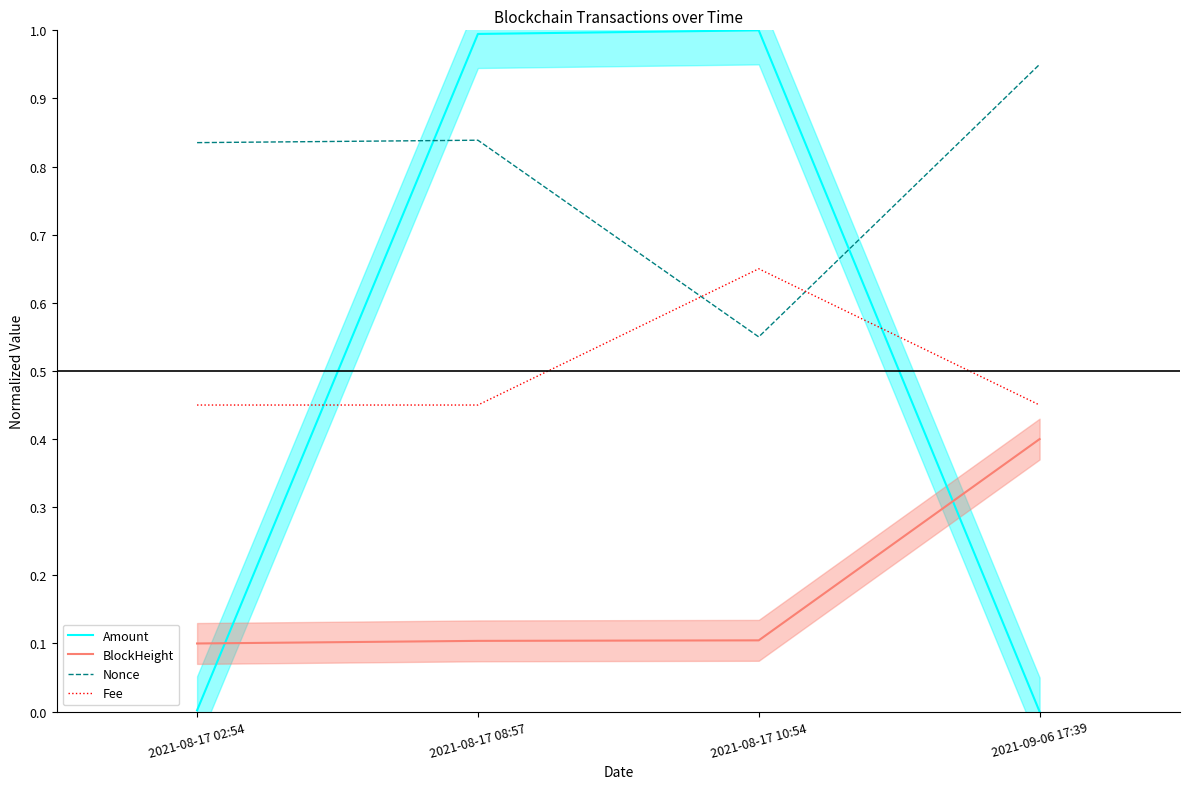

Reading left to right, extract all data points from this chart.

Amount: 2021-08-17 02:54=0.0	2021-08-17 08:57=1.0	2021-08-17 10:54=1.0	2021-09-06 17:39=0.0
BlockHeight: 2021-08-17 02:54=0.1	2021-08-17 08:57=0.1	2021-08-17 10:54=0.1	2021-09-06 17:39=0.4
Nonce: 2021-08-17 02:54=0.8	2021-08-17 08:57=0.8	2021-08-17 10:54=0.6	2021-09-06 17:39=1.0
Fee: 2021-08-17 02:54=0.5	2021-08-17 08:57=0.5	2021-08-17 10:54=0.7	2021-09-06 17:39=0.5